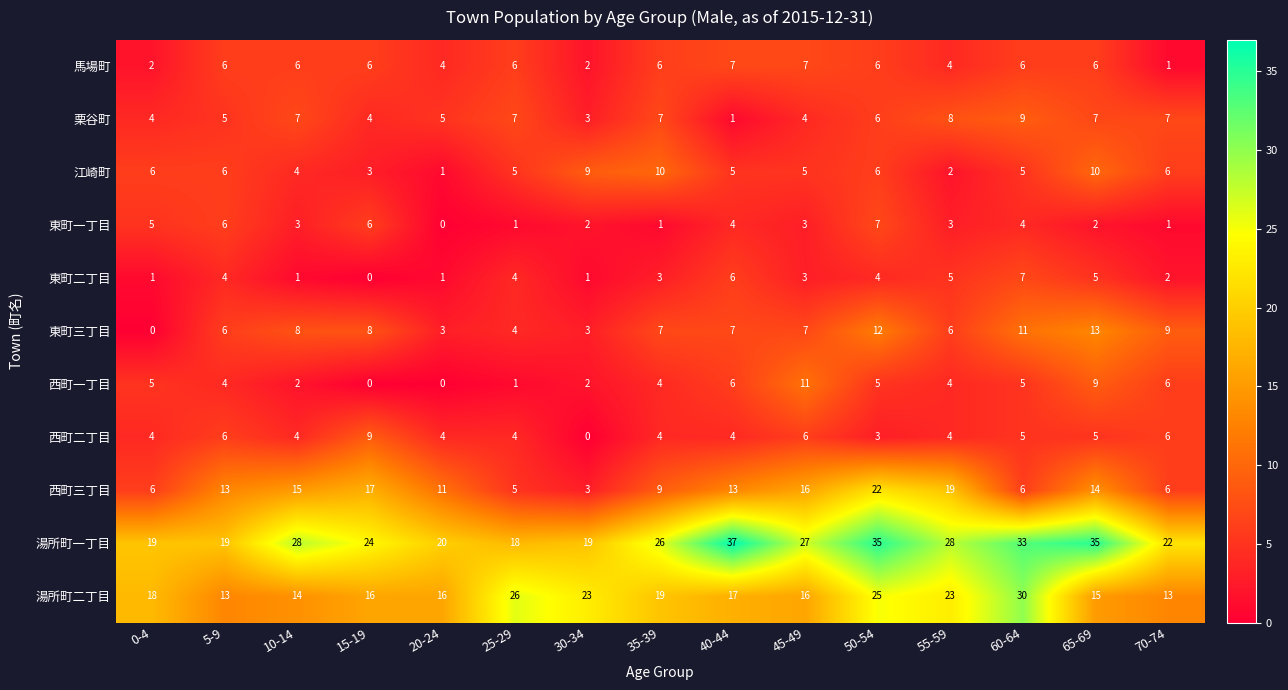

What is the difference between the maximum and minimum values in the 湯所町二丁目 series?

17